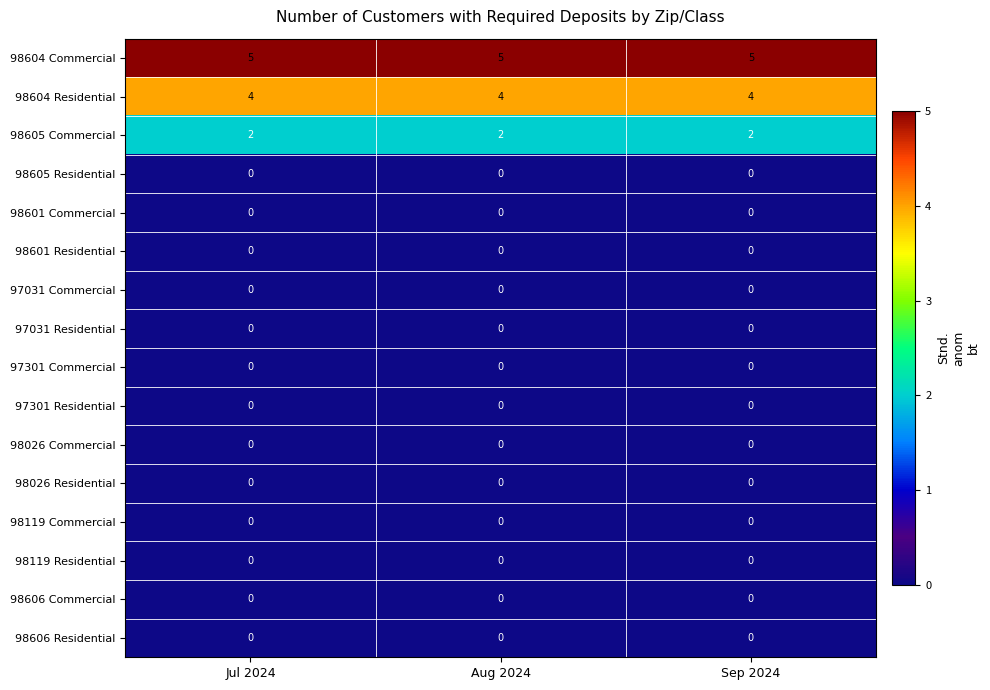

The value of 98606 Residential at Aug 2024 is 0. True or false?

True